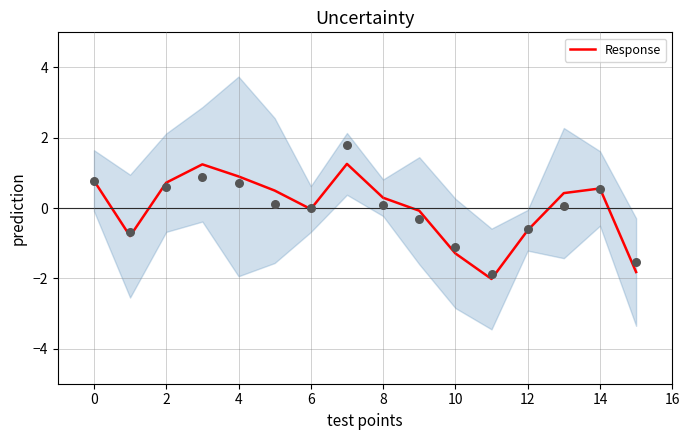

What is the minimum value for Response?

-2.0